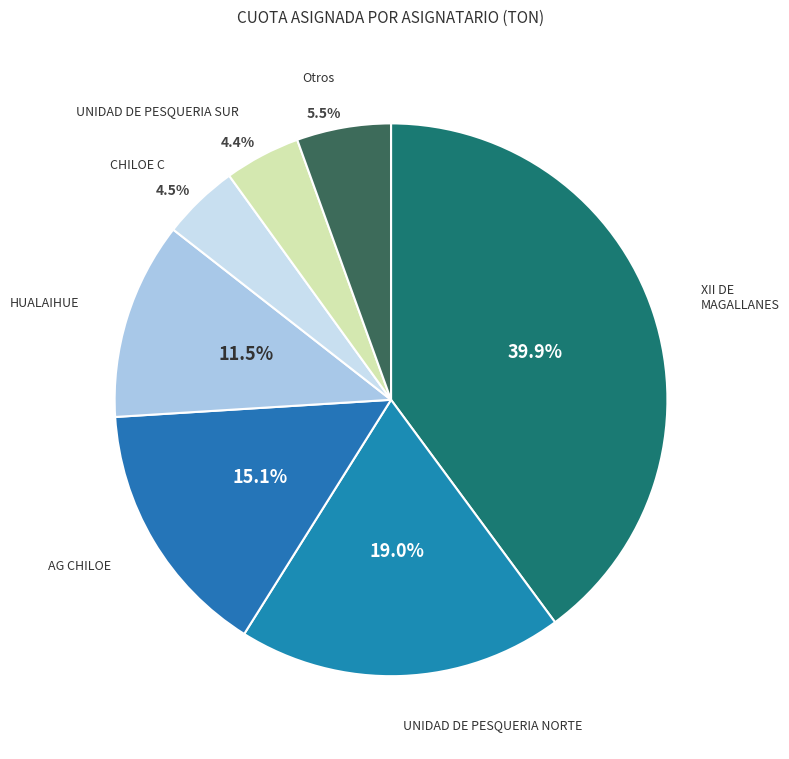

Is there a majority slice in this chart?

No